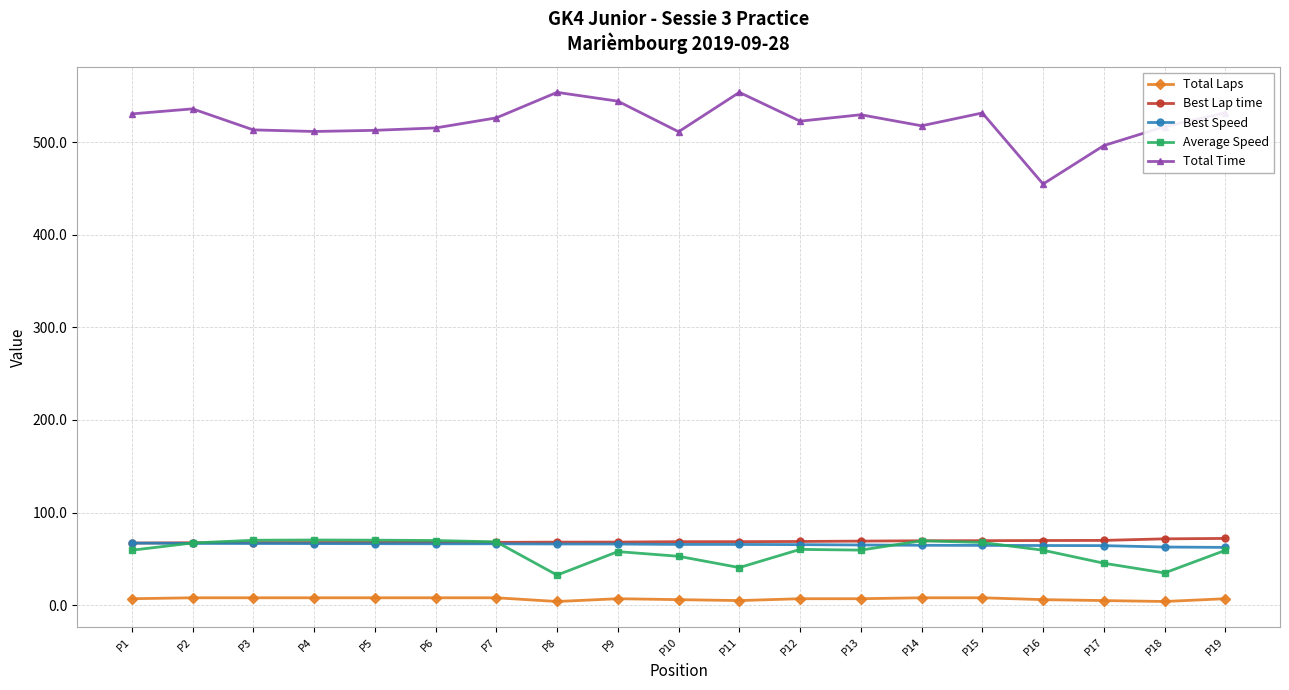

What is the sum of all Best Speed values?

1243.0